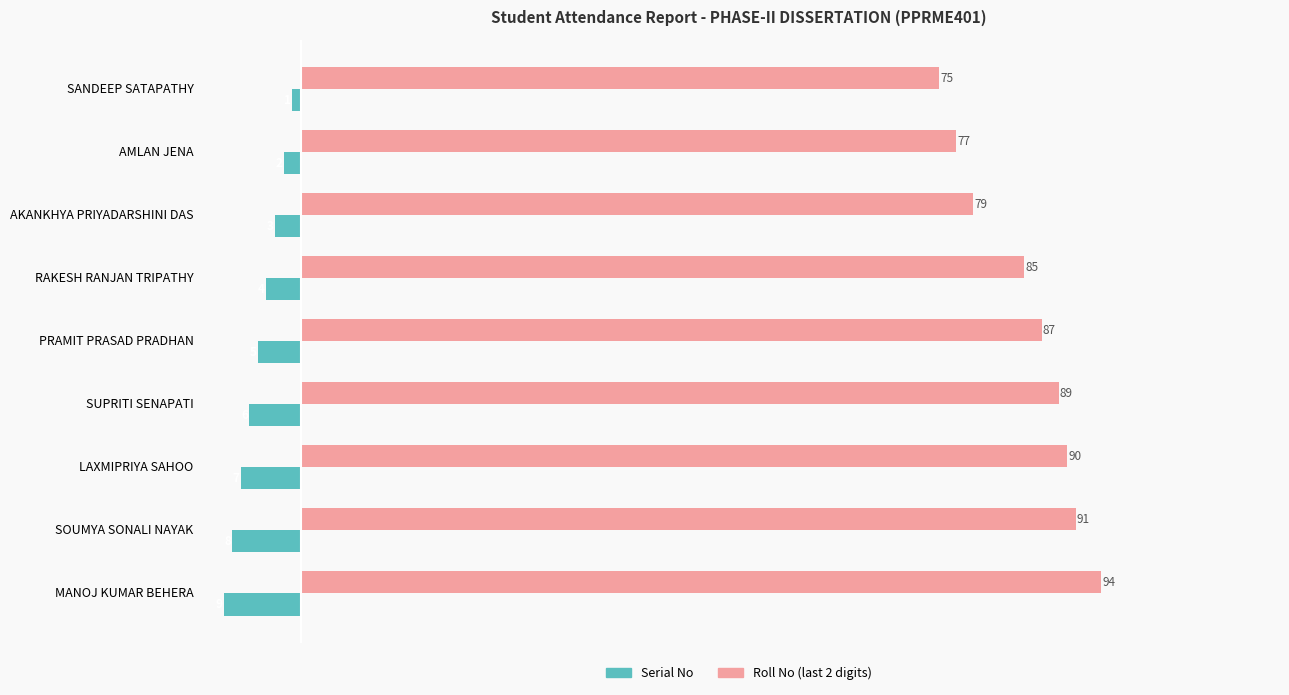

Rank the series by their maximum value, from highest to lowest.

Roll No (last 2 digits), Serial No